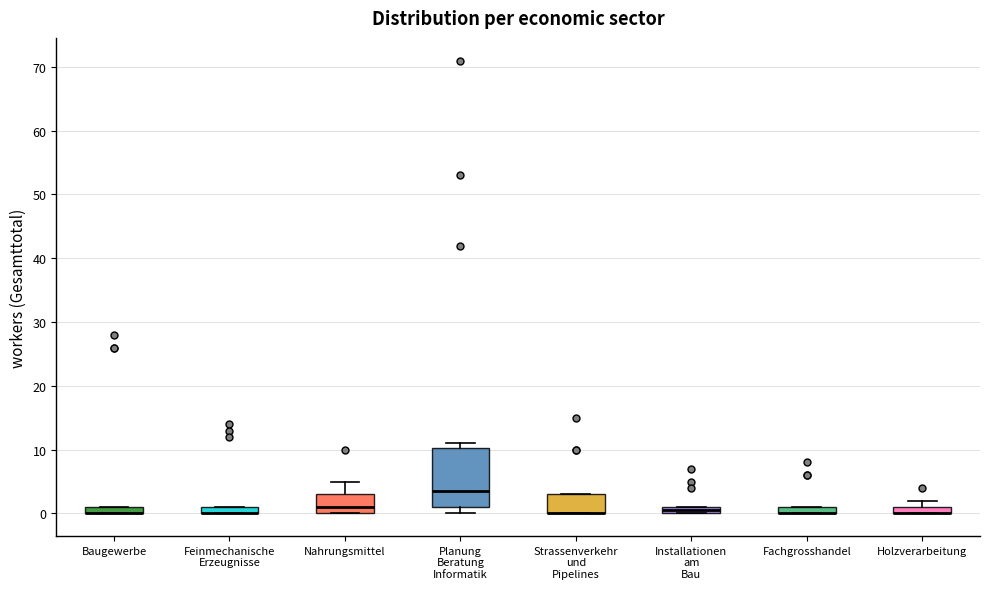

Comparing the boxes themselves (not the whiskers), which one is the tallest?

Planung Beratung Informatik